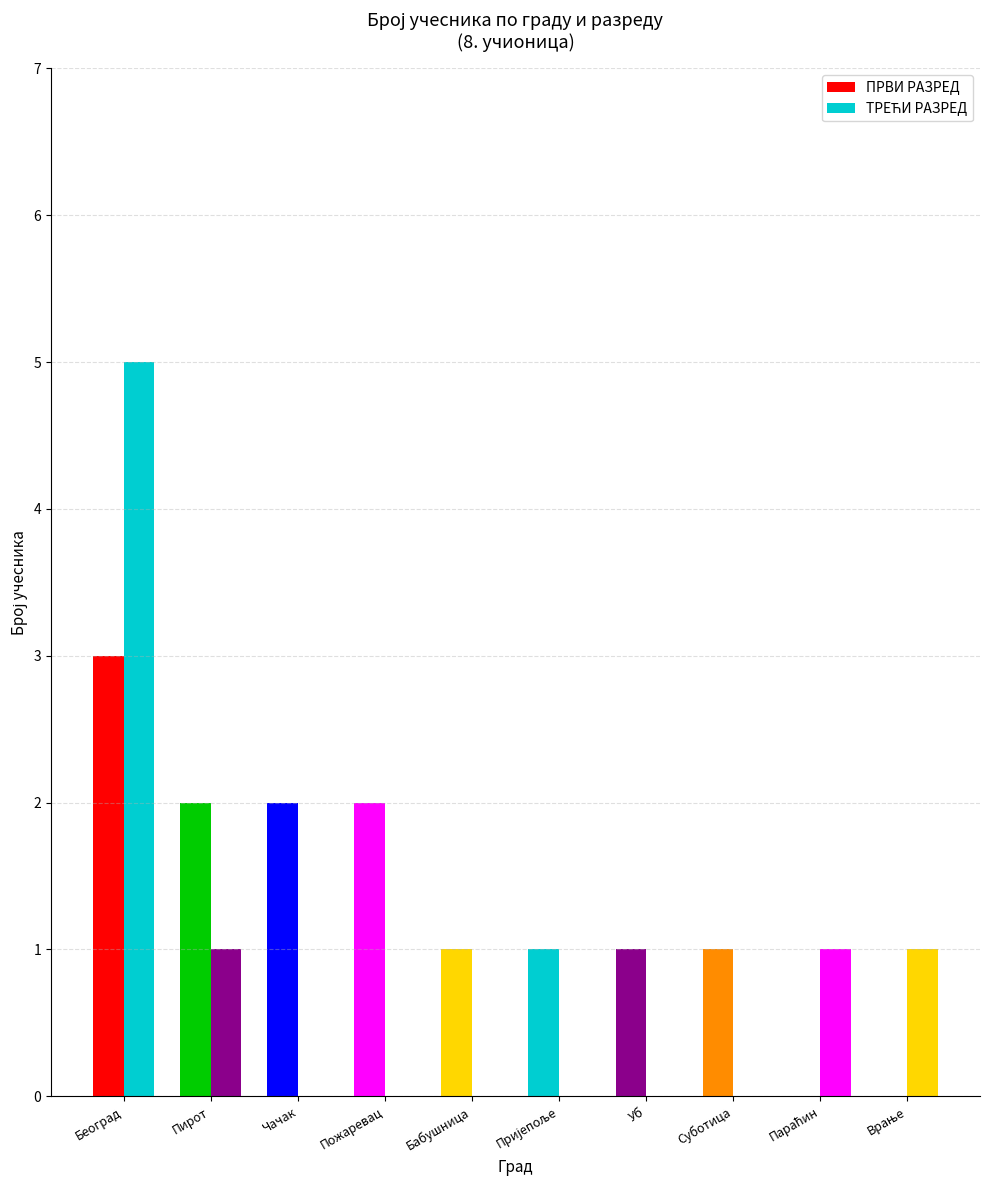

Which series has the largest total across all categories?

ПРВИ РАЗРЕД